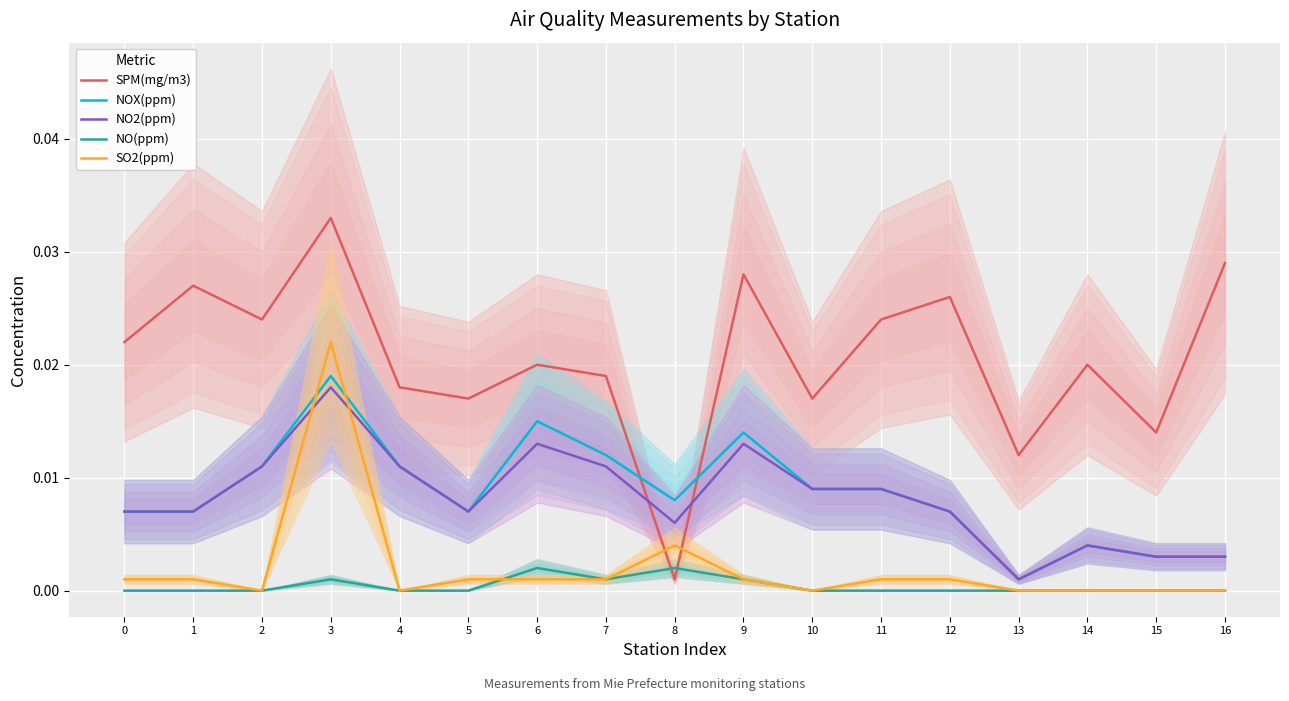

In NO(ppm), how many points are higher than both neighbors (excluding endpoints)?

3